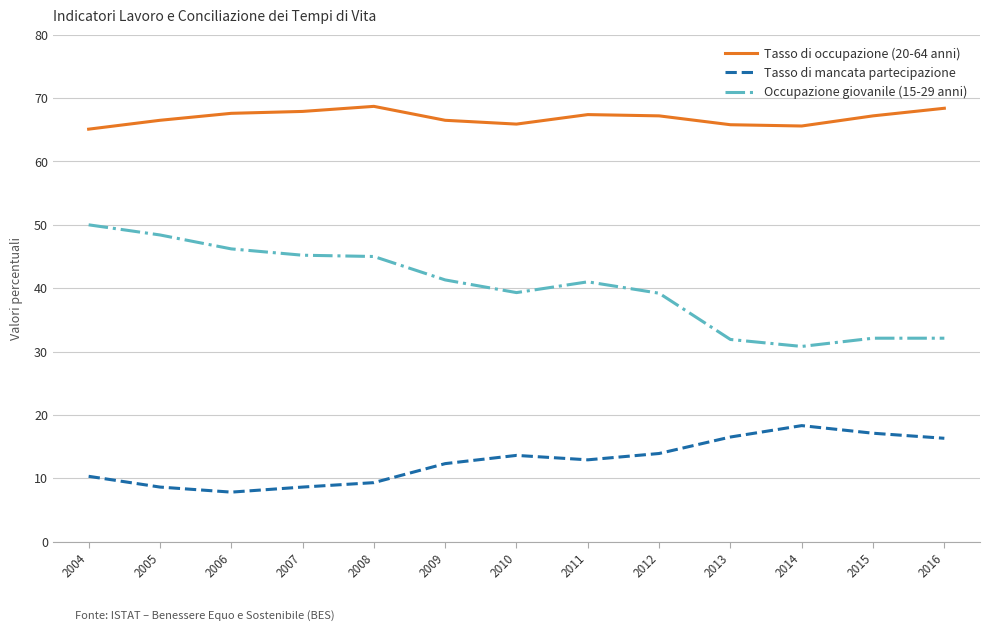

What is the average value of the Occupazione giovanile (15-29 anni) series?

40.2